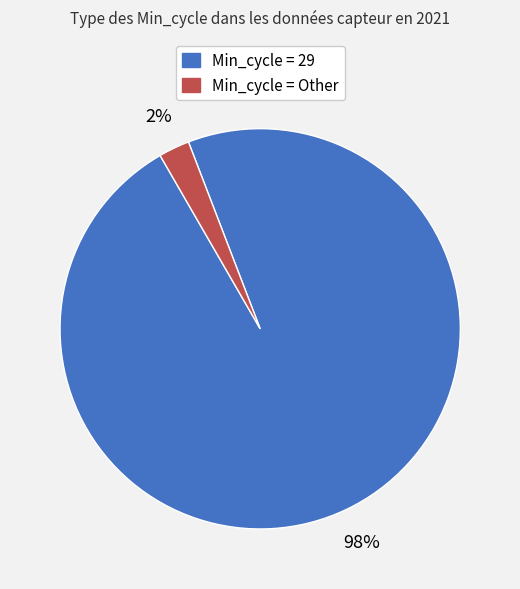

To the nearest percent, what is the average slice percentage?

50%